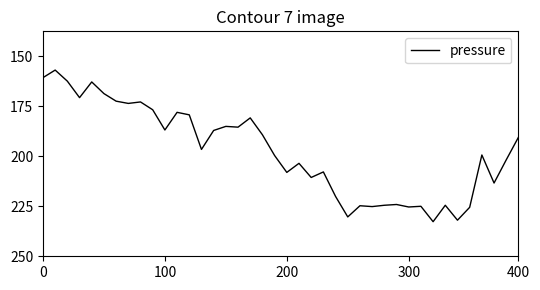

Does the chart have visible grid lines?

No